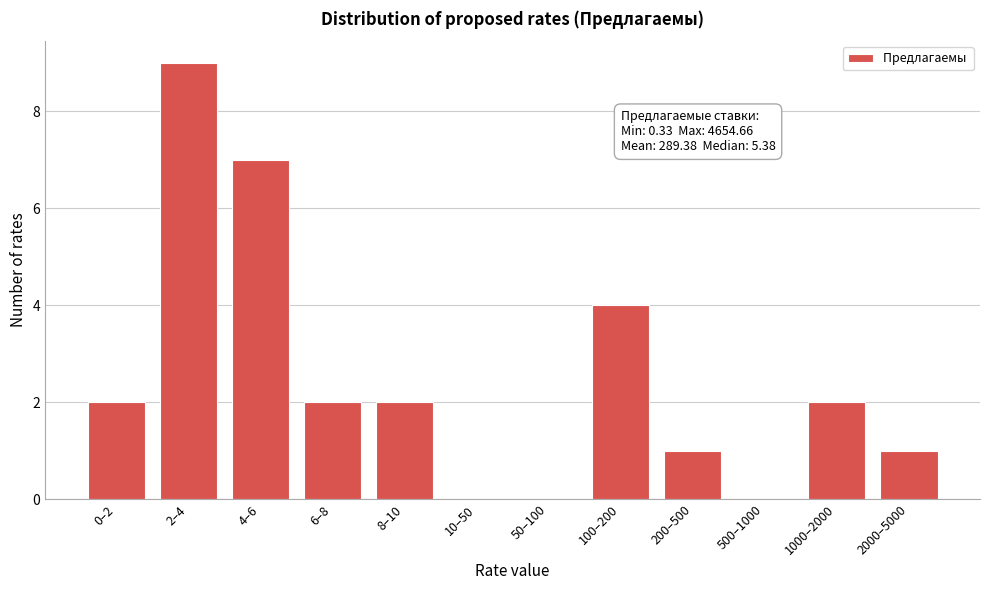

Reading left to right, list all the values displayed in this chart.

0–2=2	2–4=9	4–6=7	6–8=2	8–10=2	10–50=0	50–100=0	100–200=4	200–500=1	500–1000=0	1000–2000=2	2000–5000=1